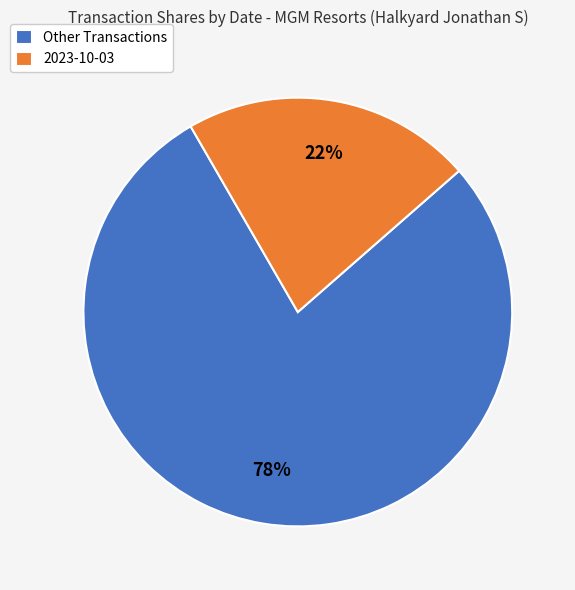

Which has a higher value, Other Transactions or 2023-10-03?

Other Transactions